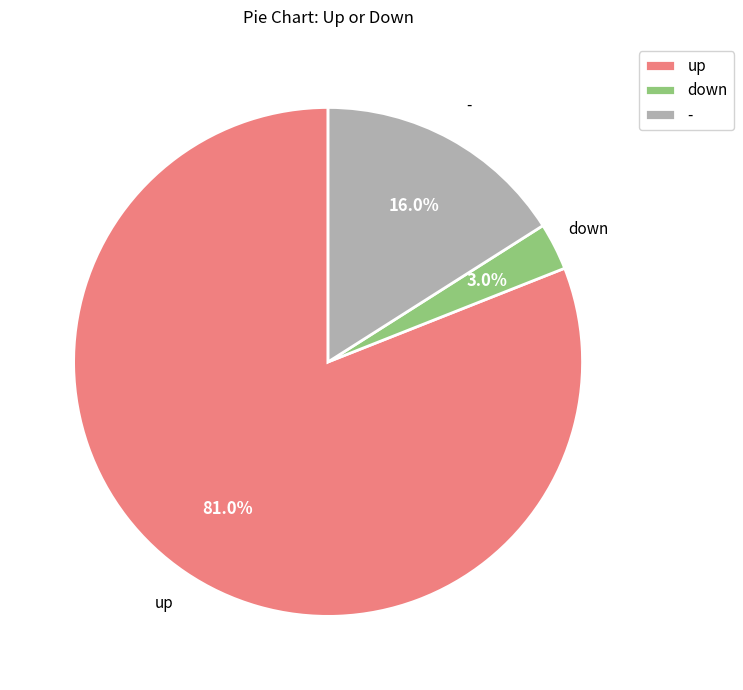

What portion of the pie excludes down?

97.0%